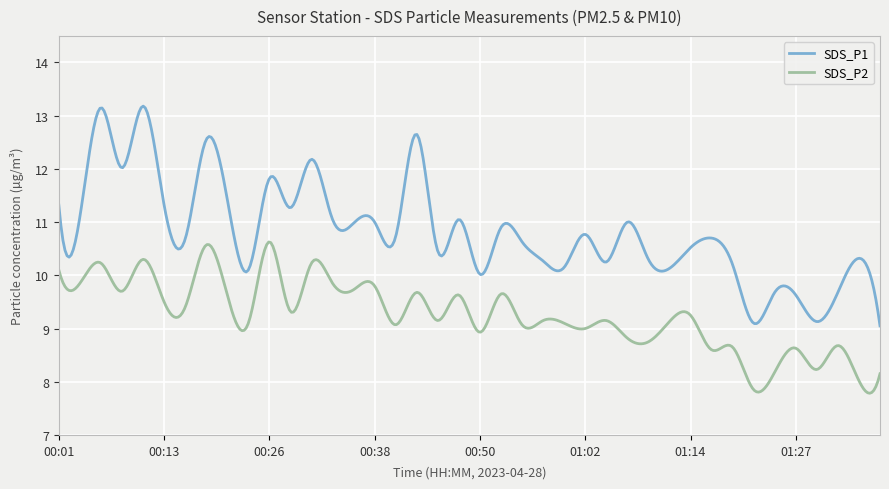

Which series has the widest spread of values?

SDS_P1